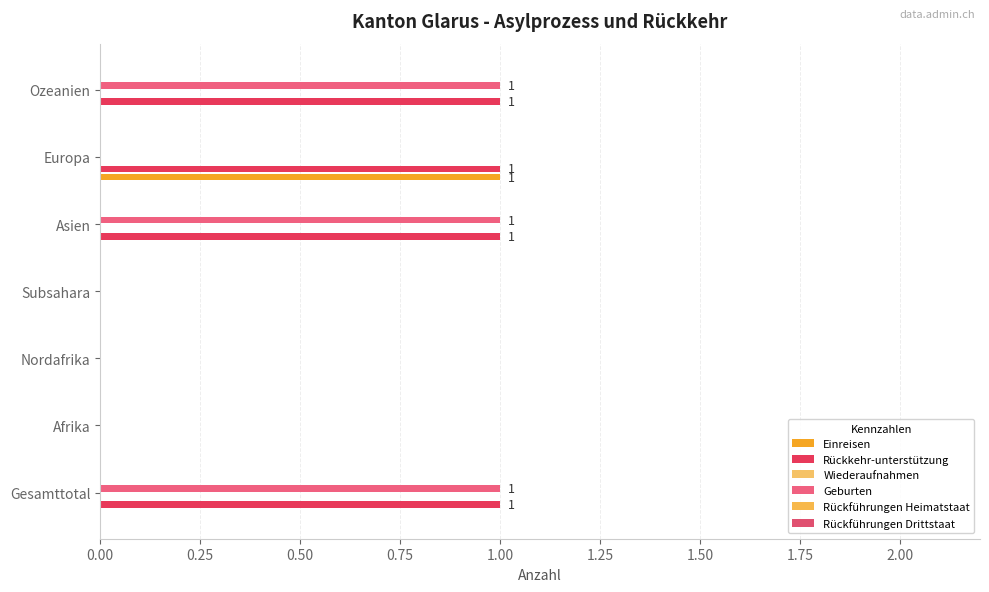

What is the sum of all Rückkehr-unterstützung values?

4.0